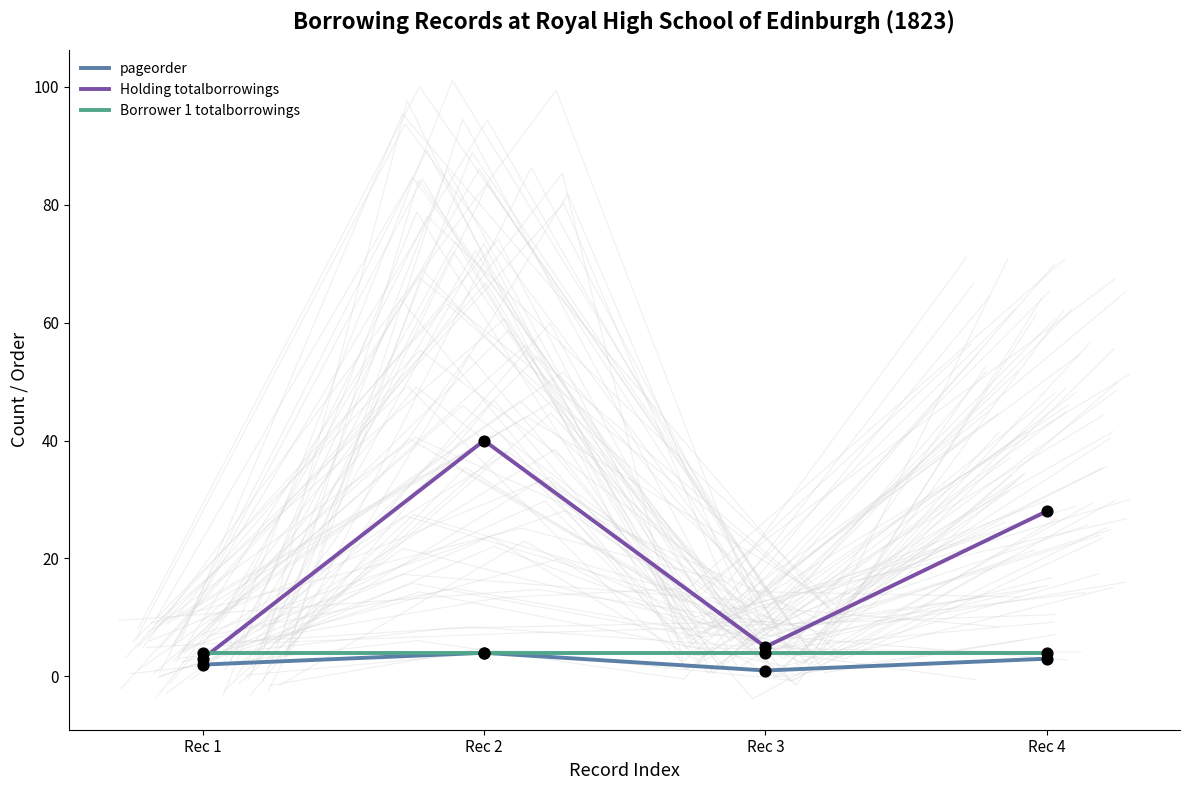

Which series reaches the maximum Y coordinate?

Holding totalborrowings